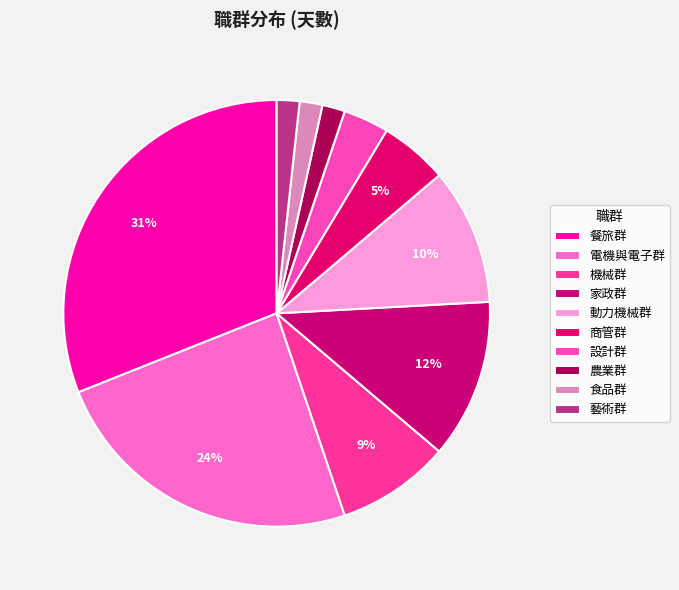

To the nearest percent, what is the difference between the largest and smallest slice percentages?

29%